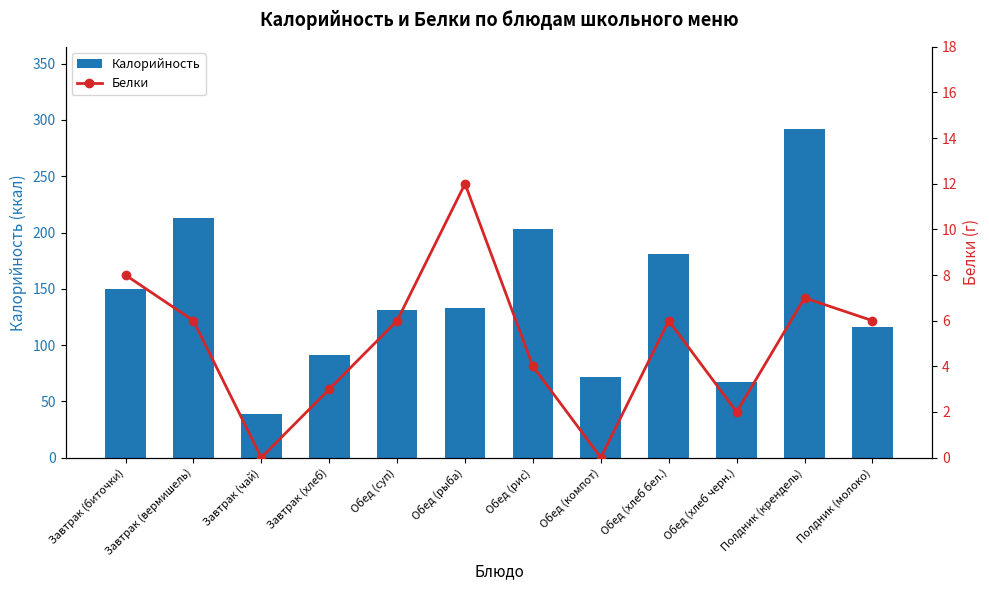

How many groups of bars are there?

12